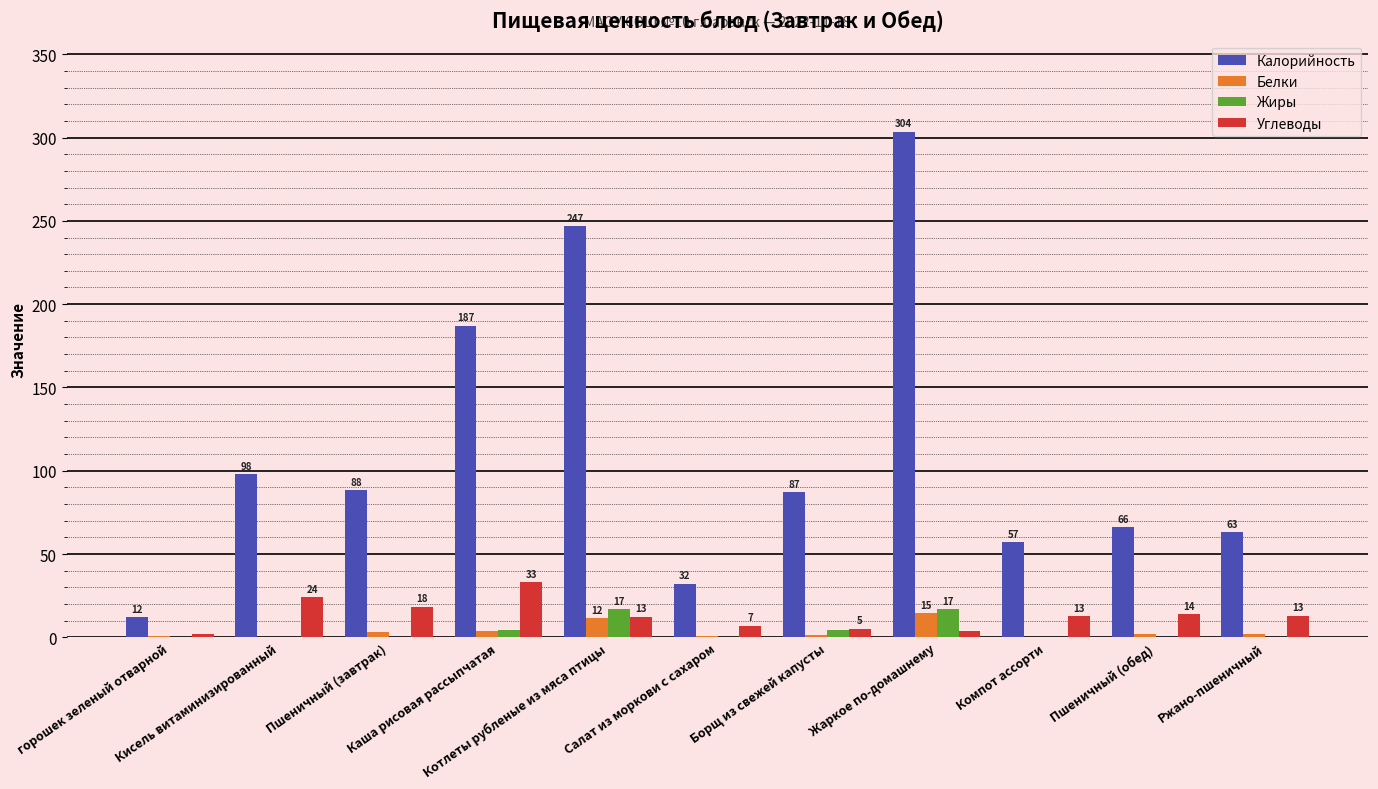

At which category does the chart reach its peak across all series?

Жаркое по-домашнему